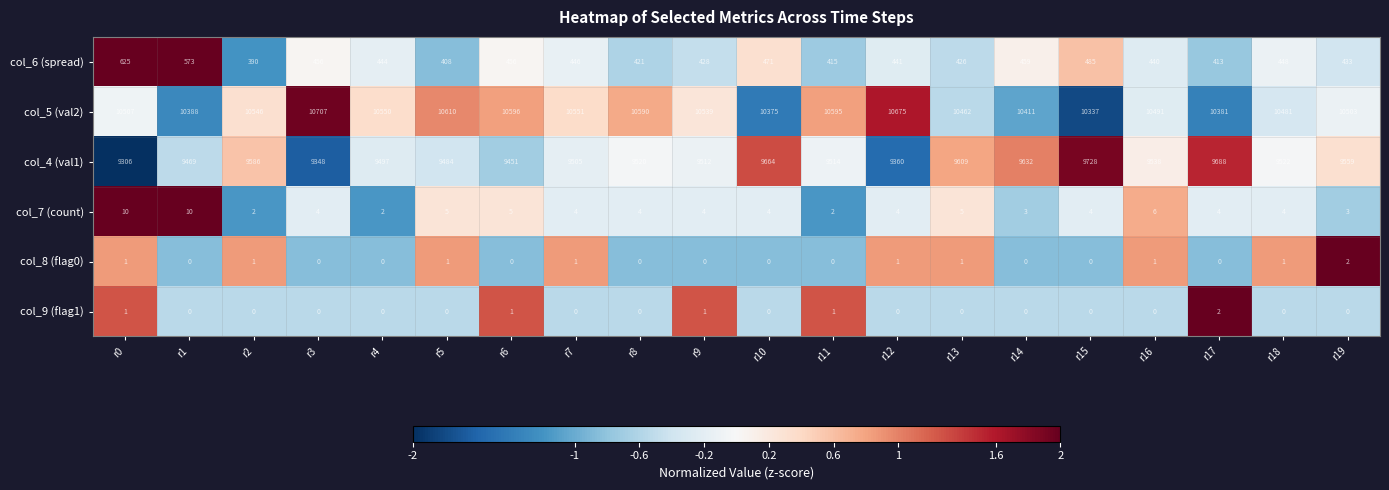

What is the maximum value shown in the chart?

10707